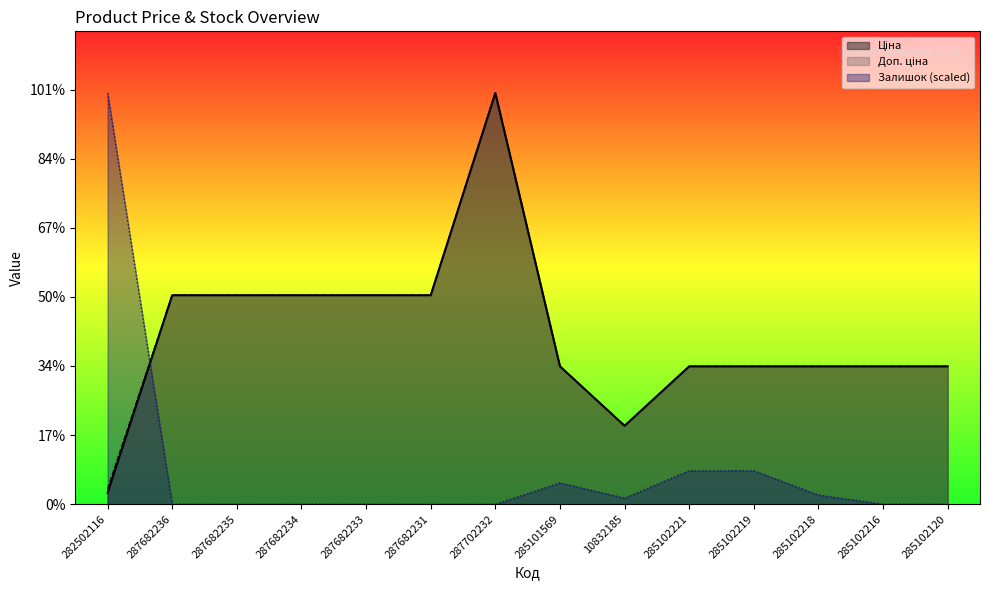

How many times do Залишок and Доп. ціна cross each other?

1